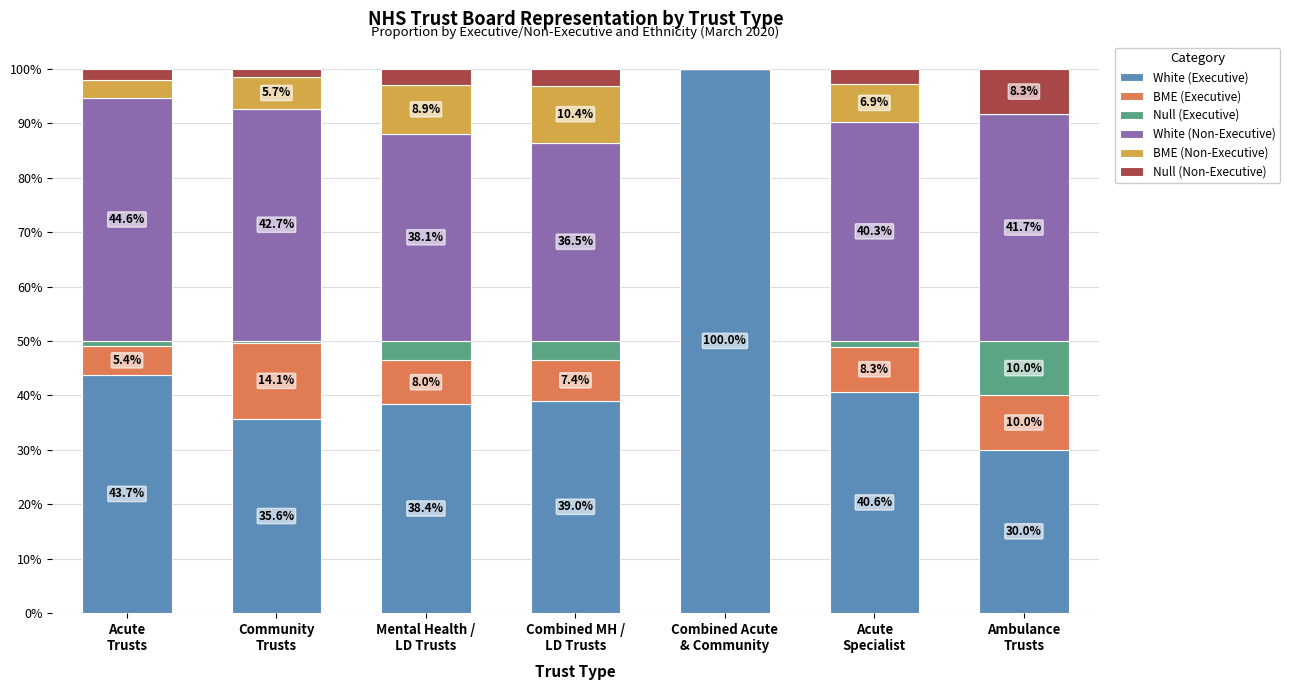

What is the highest value of the White (Executive) series?

100.0